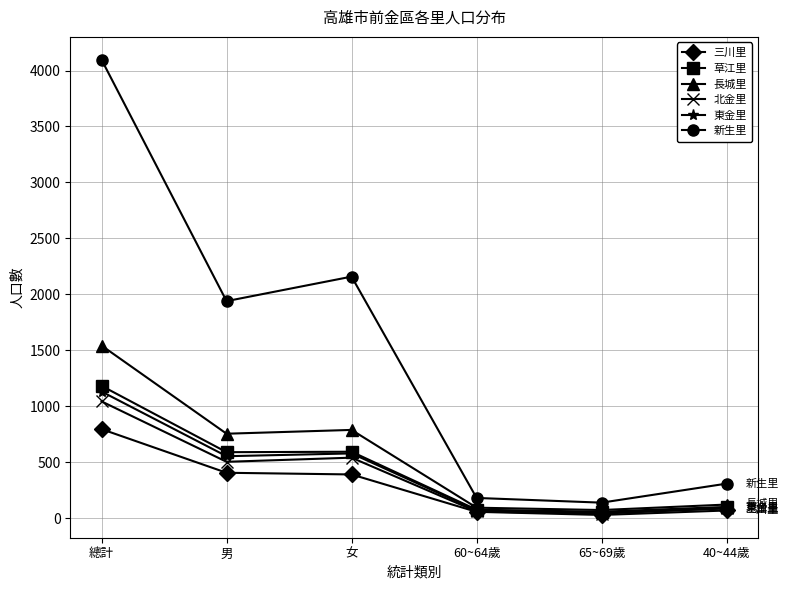

Count the number of data series in this chart.

6